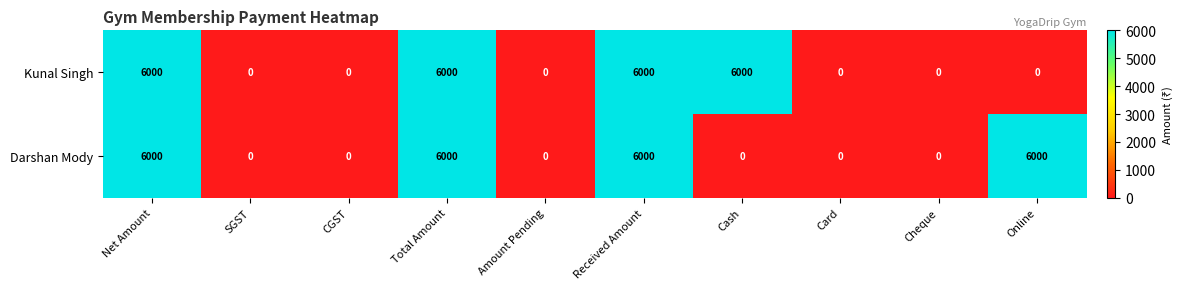

Reading left to right, what are all the values shown in this chart?

Kunal Singh: 6000	0	0	6000	0	6000	6000	0	0	0
Darshan Mody: 6000	0	0	6000	0	6000	0	0	0	6000